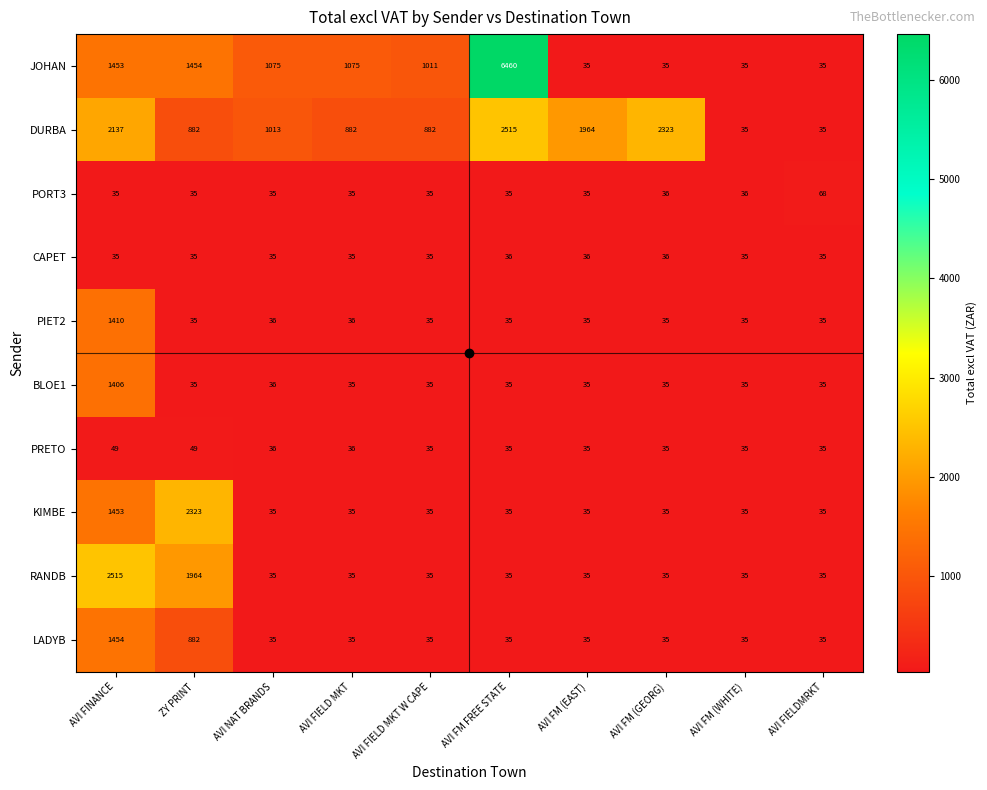

The value of DURBA at AVI FIELD MKT W CAPE is 882. True or false?

True